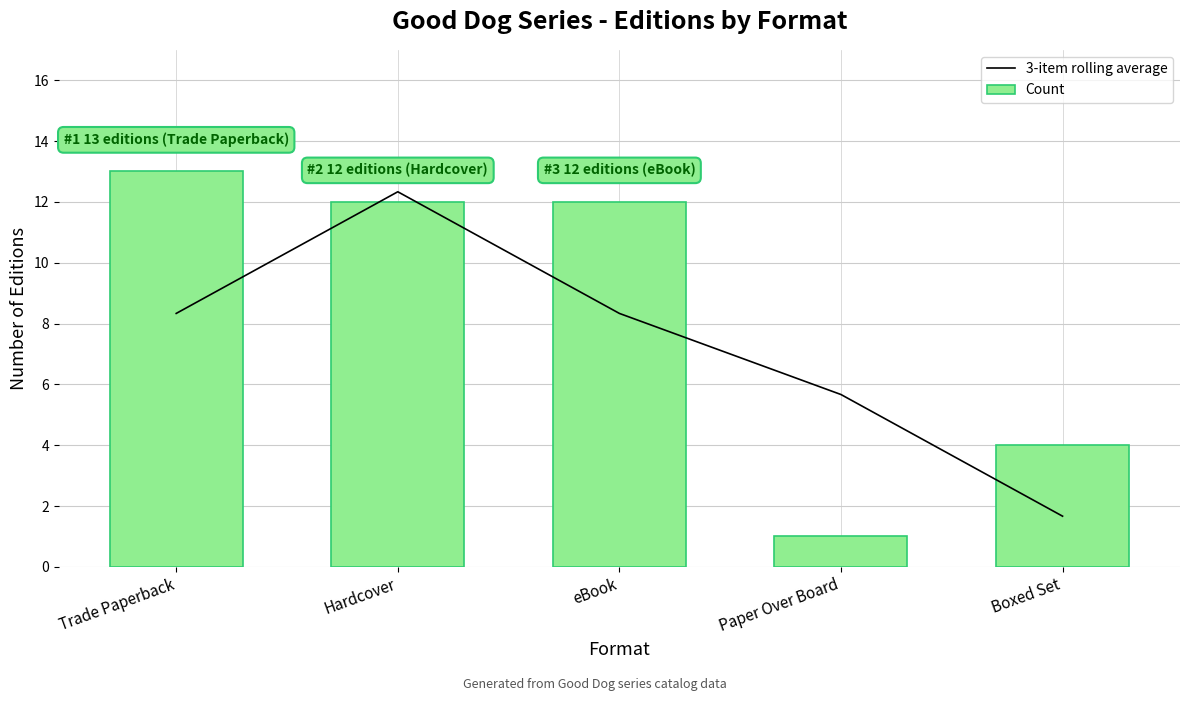

Where is 3-item rolling average nearest to the value 6?

Paper Over Board